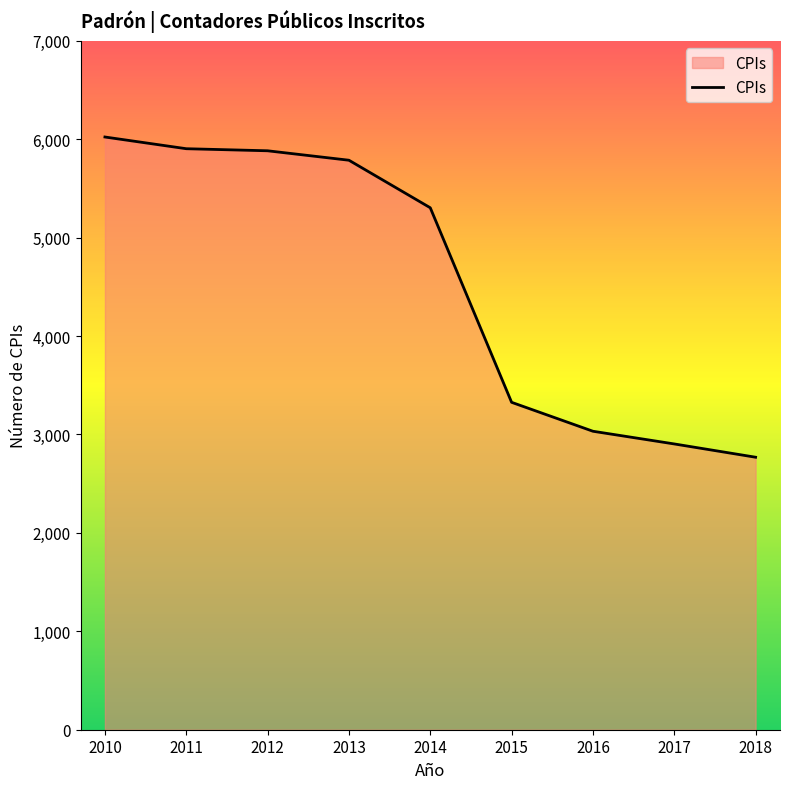

What is the sum of the values at 2012 and 2010?

11906